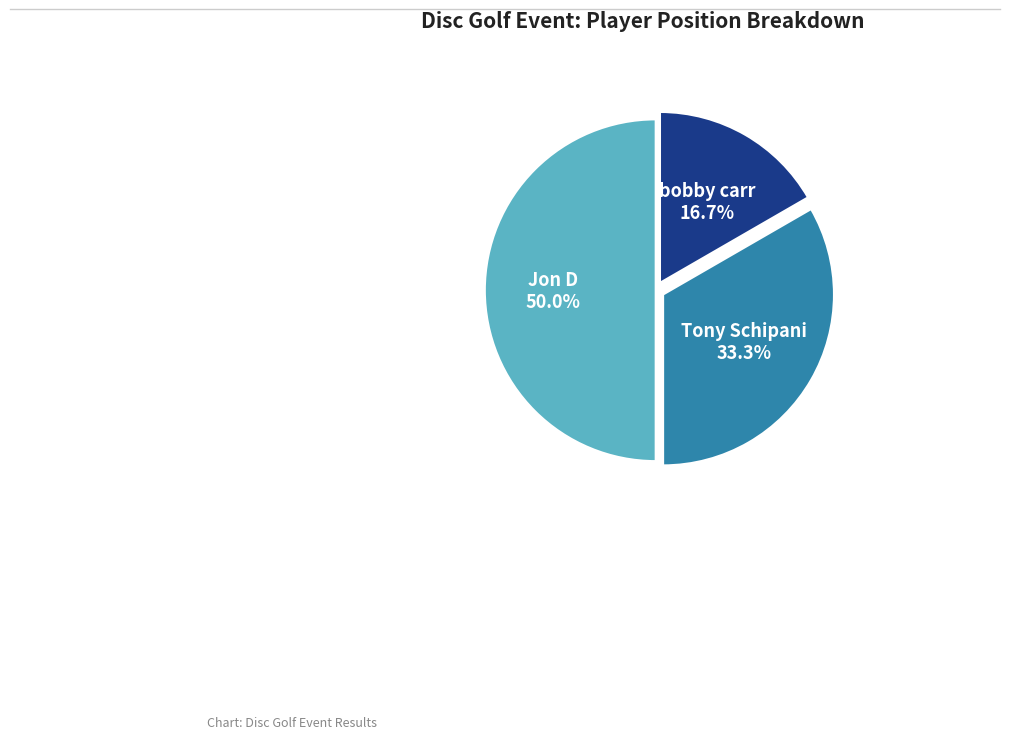

Rank the categories by value from lowest to highest.

bobby carr, Tony Schipani, Jon D